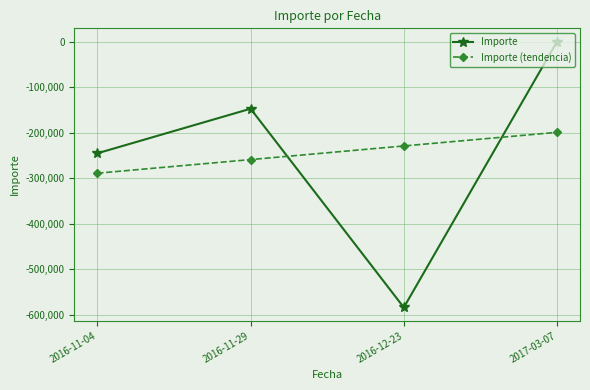

At which category does Importe reach its first local peak?

2016-11-29